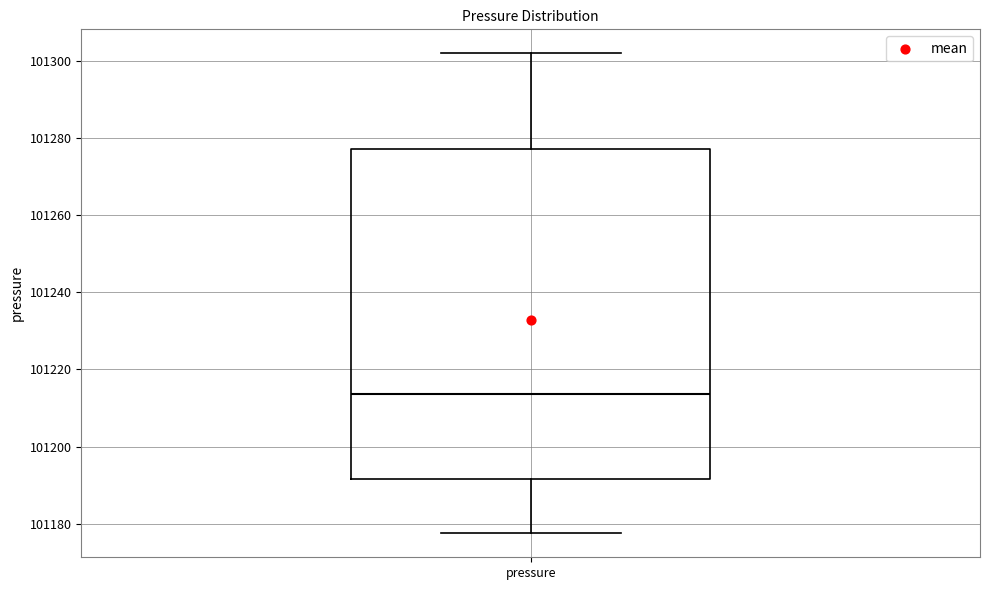

Read this box plot against the y-axis: the position of the median line, the range covered by the box, and the ends of both whiskers. The values are not printed on the chart, so give them approximately, as read against the axis.

median 101214, box 101192 to 101278, whiskers 101178 to 101302